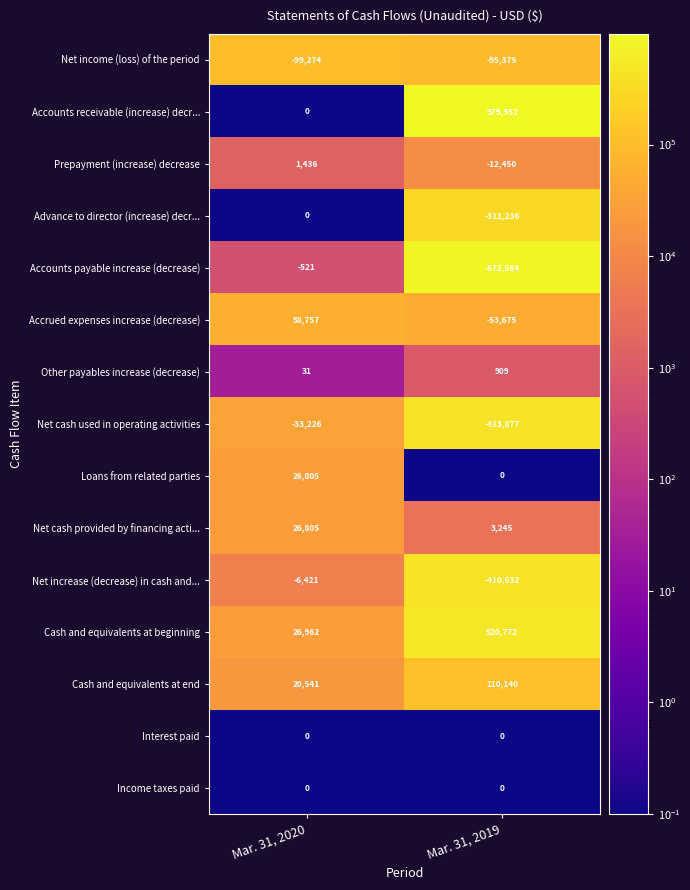

The Accounts payable increase (decrease) series shows -1524594 at Mar. 31, 2019. True or false?

False